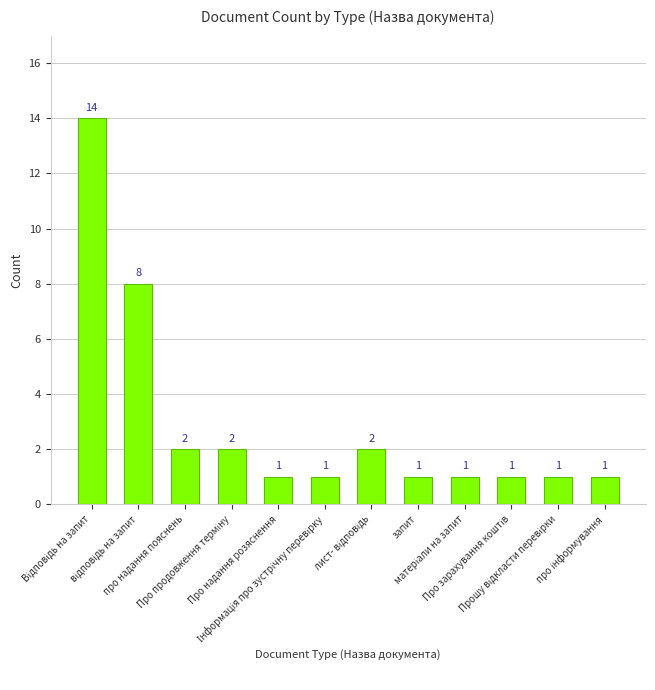

What is the sum of all values?

35